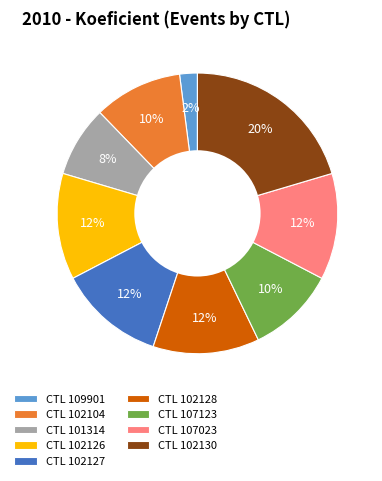

Combined, do CTL 102130 and CTL 109901 account for over 50%?

No